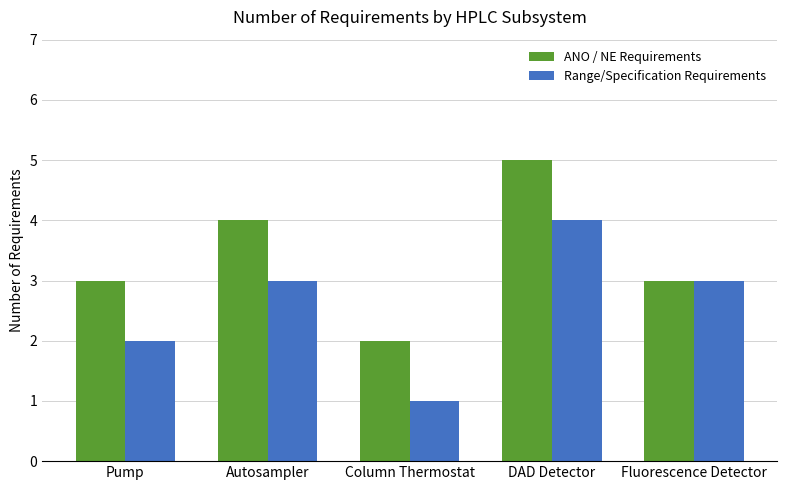

Is it true that Range/Specification Requirements equals 3 at Autosampler?

True